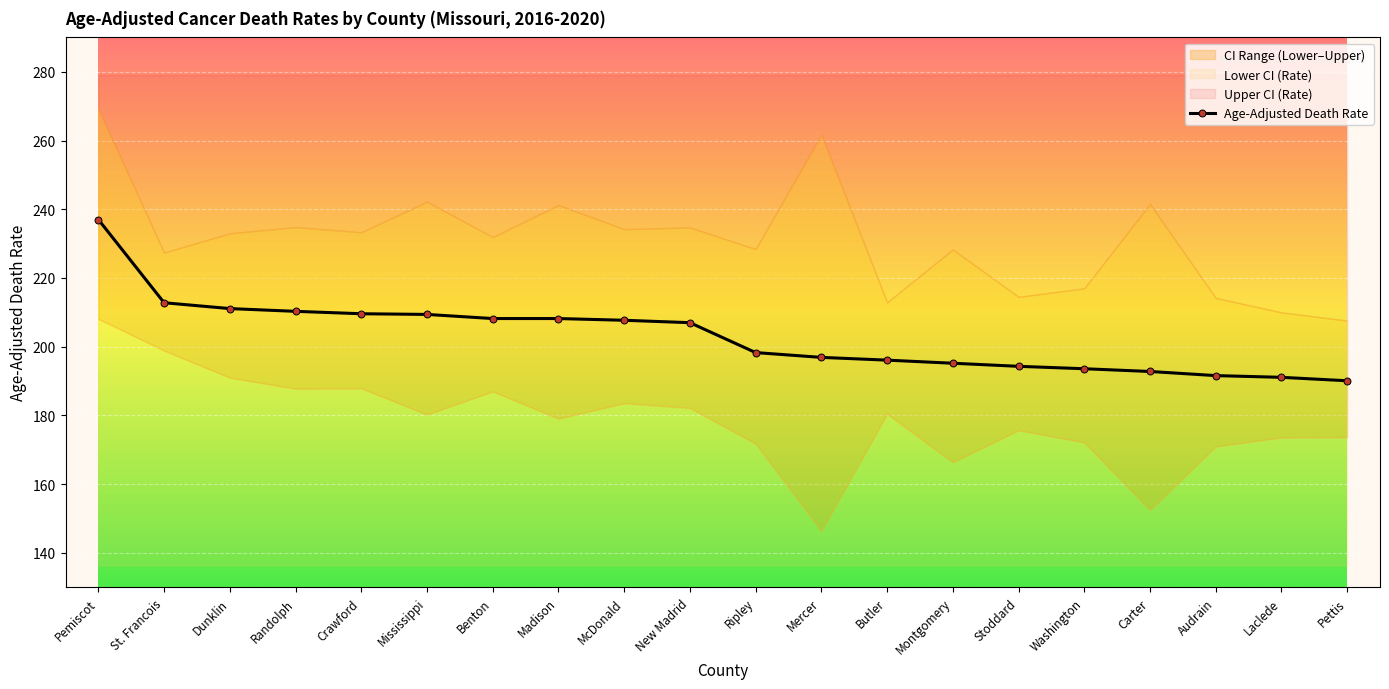

What is the maximum value shown in the chart?

237.0